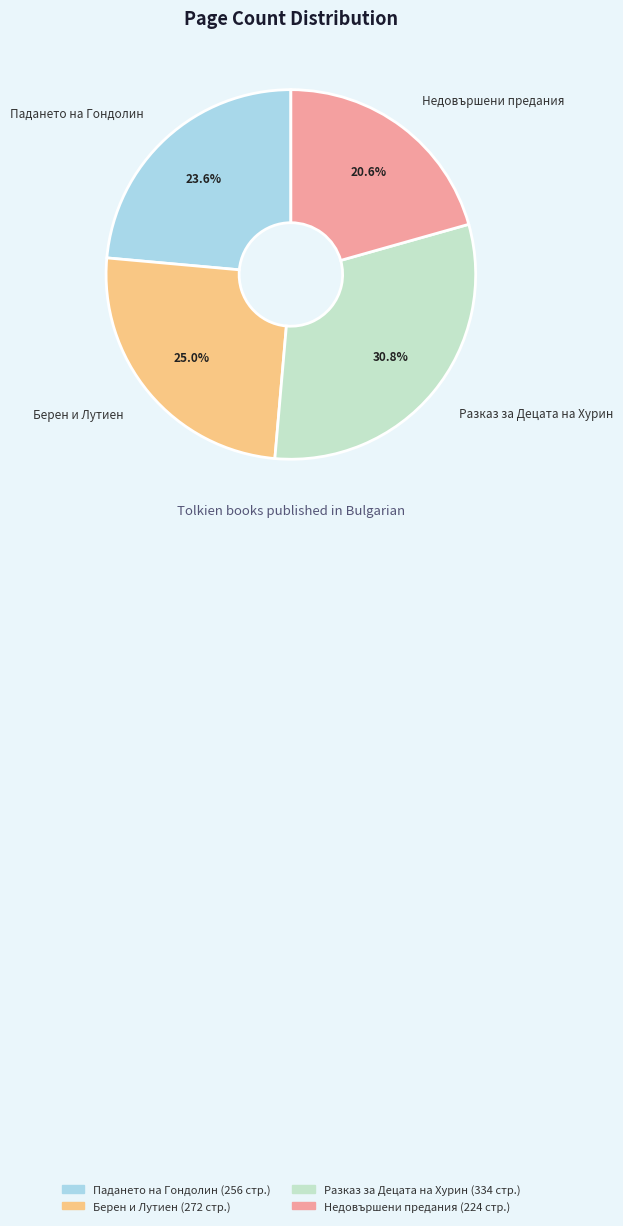

To the nearest percent, what percentage of the pie is Недовършени предания?

21%